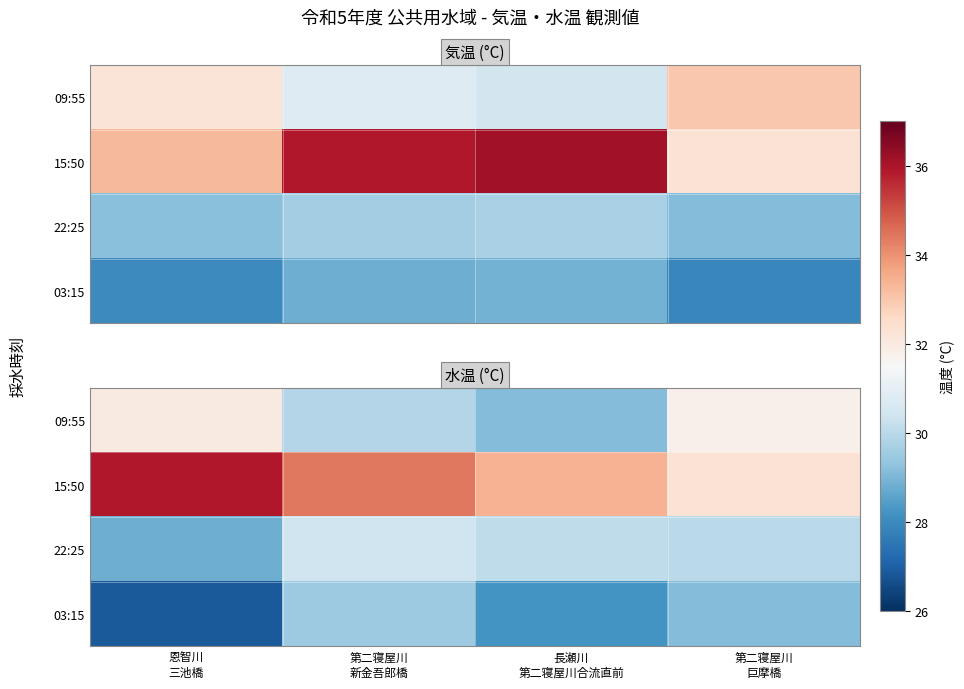

What is the total value across all series at 第二寝屋川
巨摩橋?

123.2